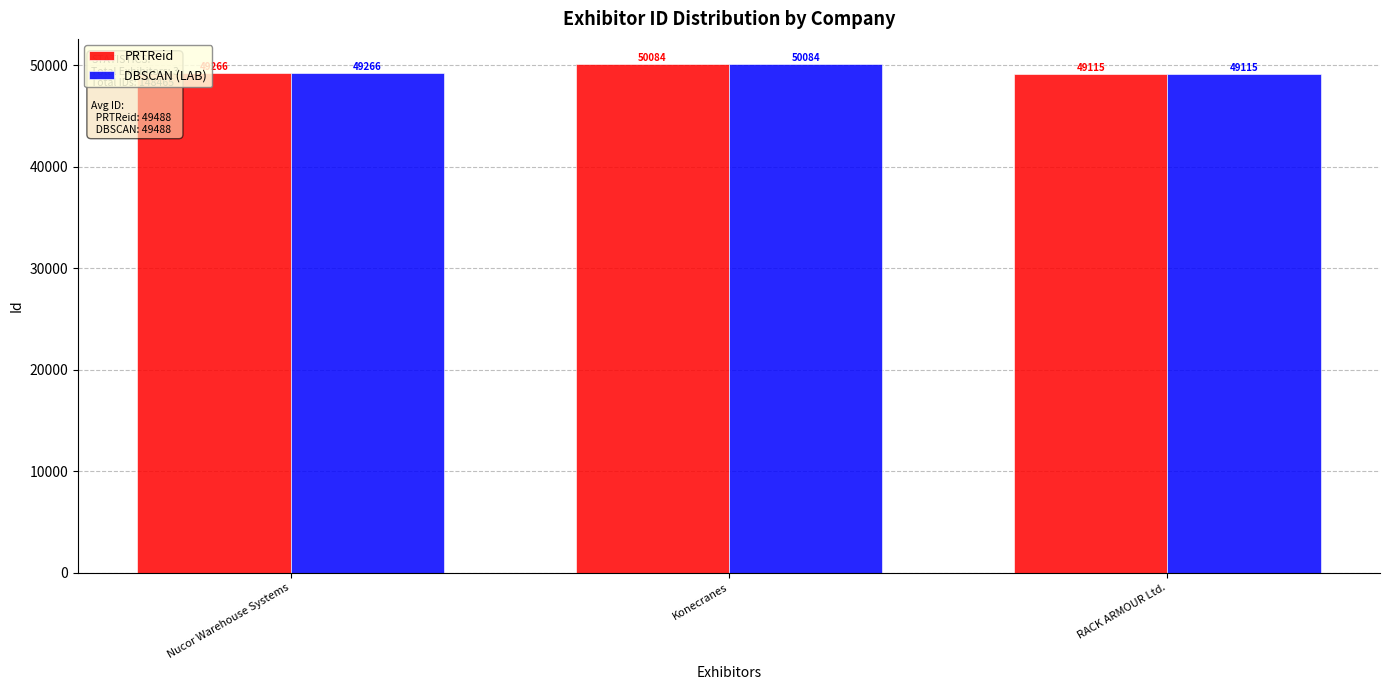

Count the DBSCAN (LAB) values in the range 49115 to 50084.

3